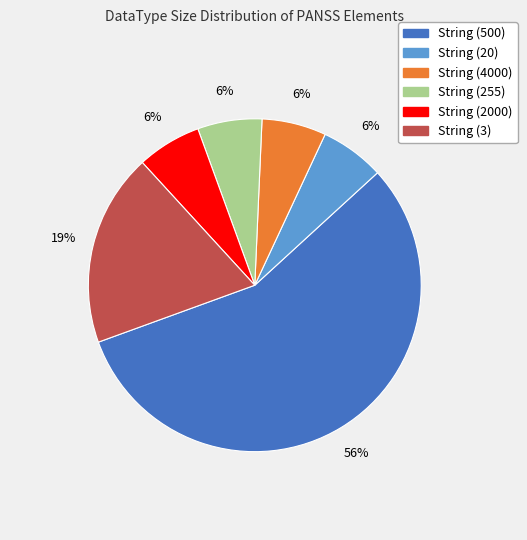

To the nearest percent, what is the average slice percentage?

17%